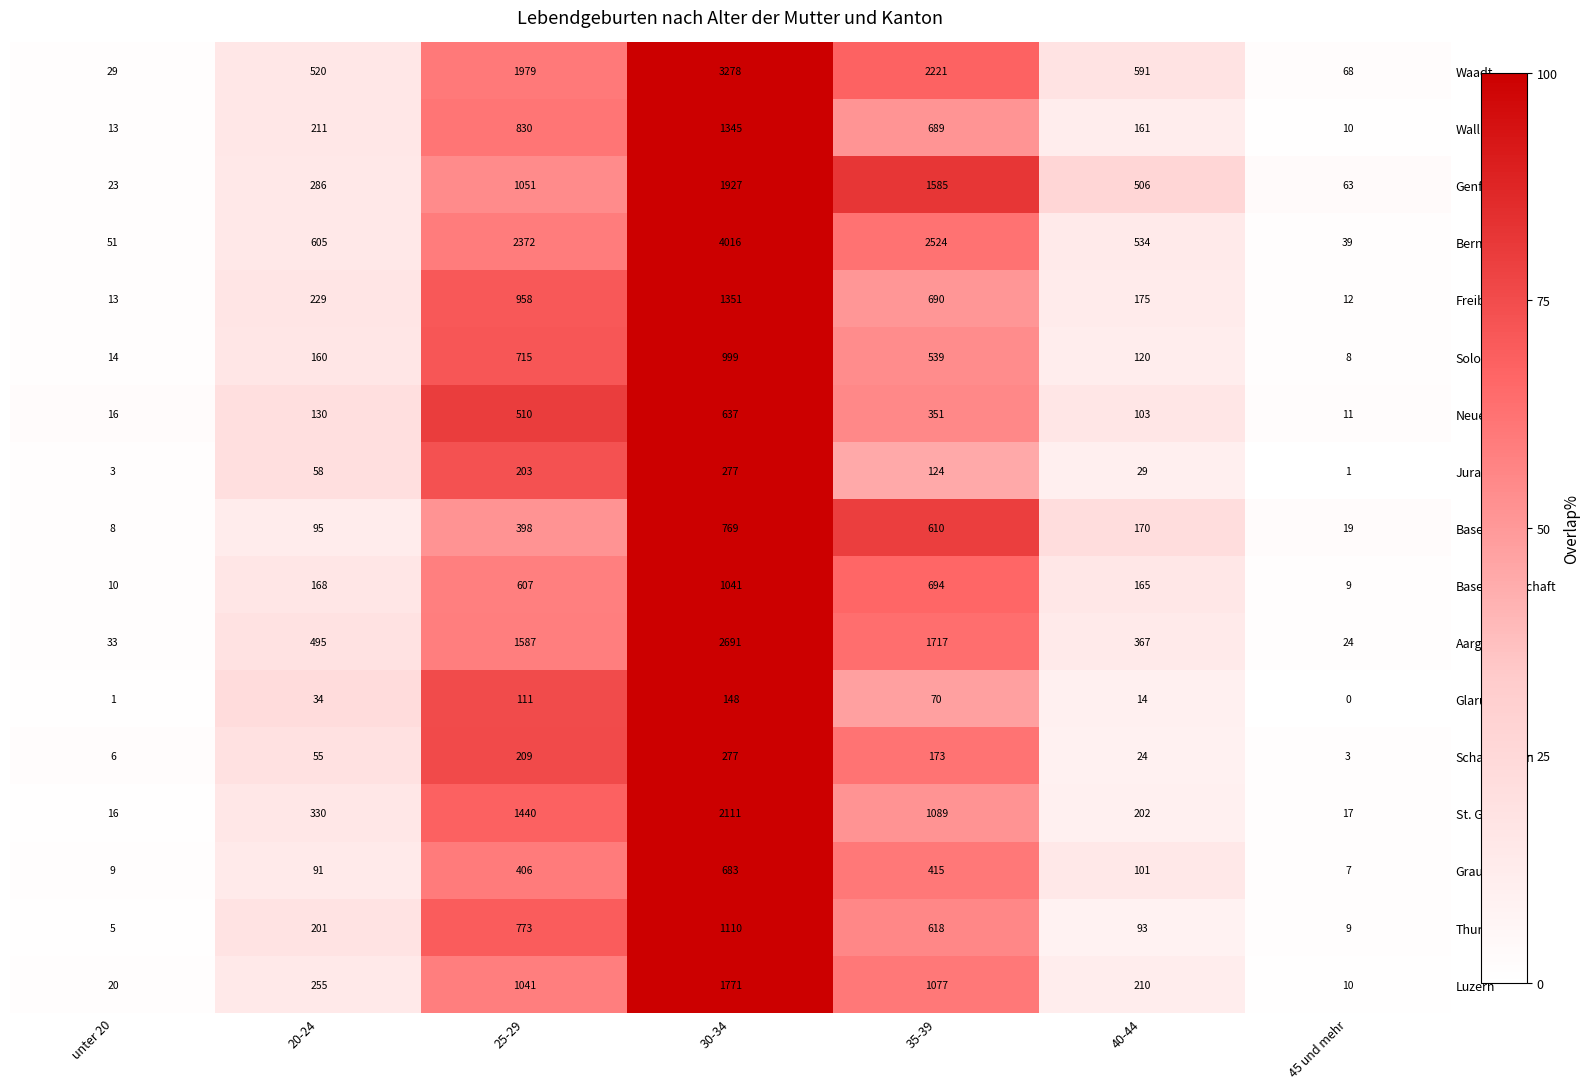

True or false: Bern has a value of 962 at 30-34.

False